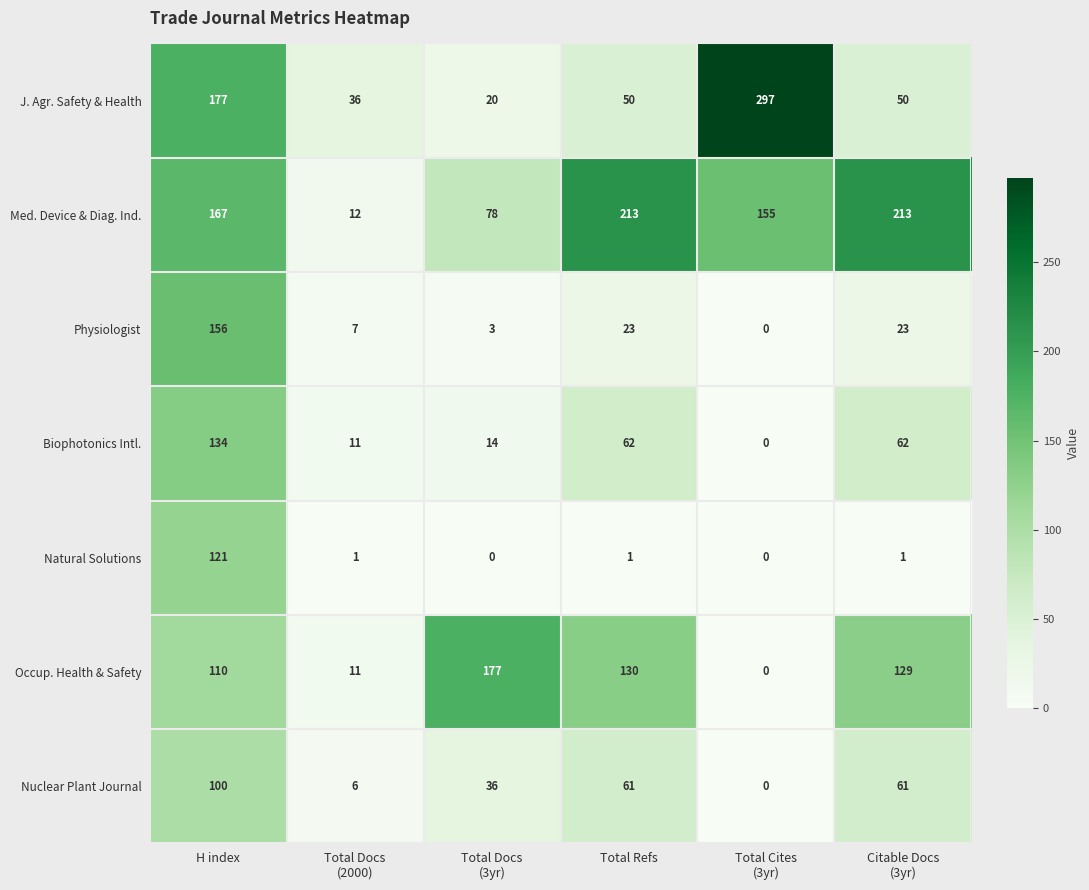

How many data points does each series have?

6